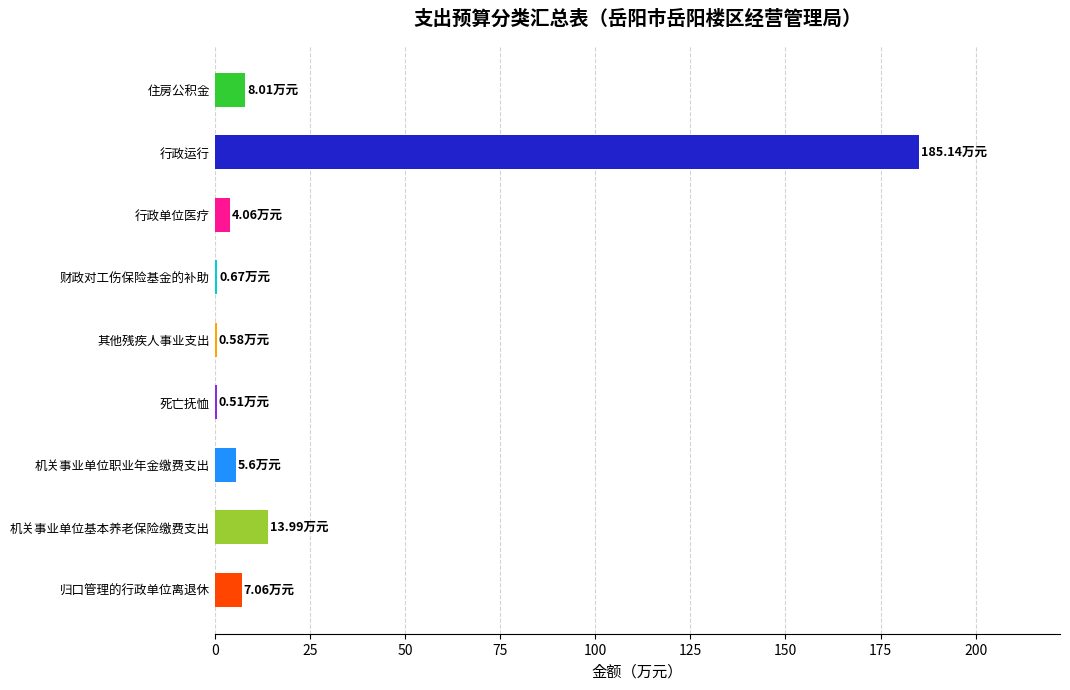

What is the sum of all values?

225.6